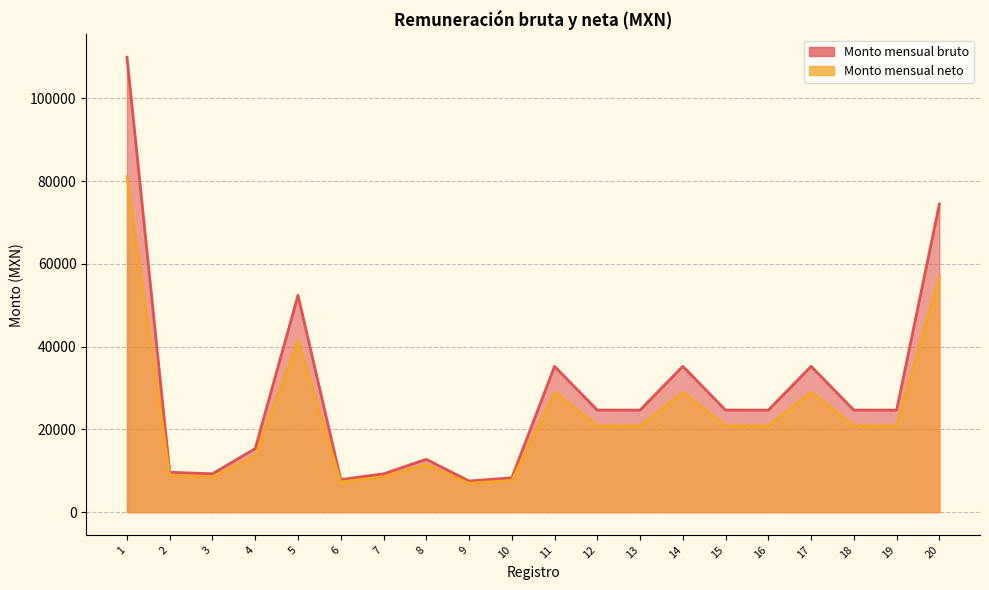

How many interior local peaks does the Monto mensual bruto series have?

5